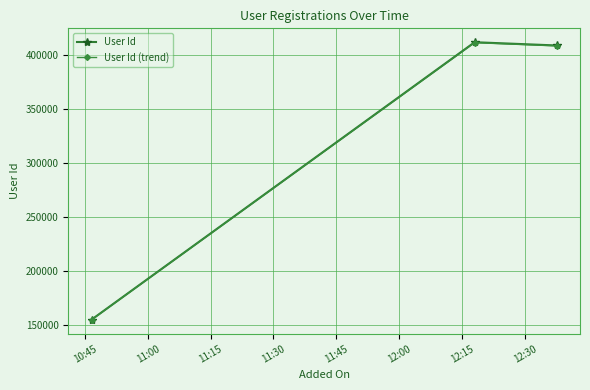

What is the value of the User Id (trend) point at the 2nd from the left?

411279.3